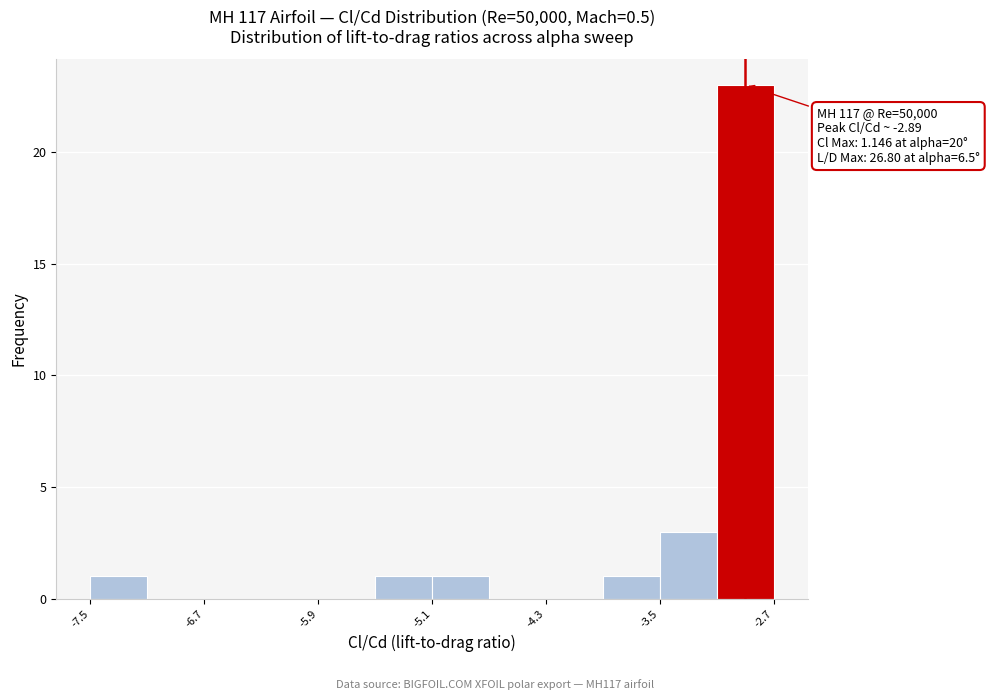

Around what value on the x-axis is the tallest bar? Give the approximate position of its centre, as read against the axis.

-2.9